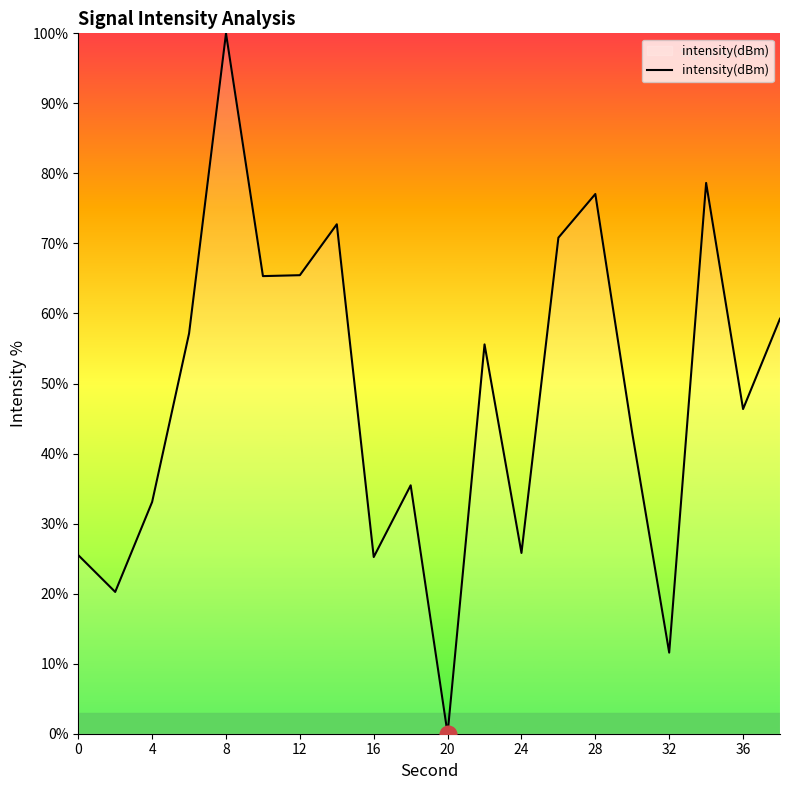

What is the maximum value shown in the chart?

100.0